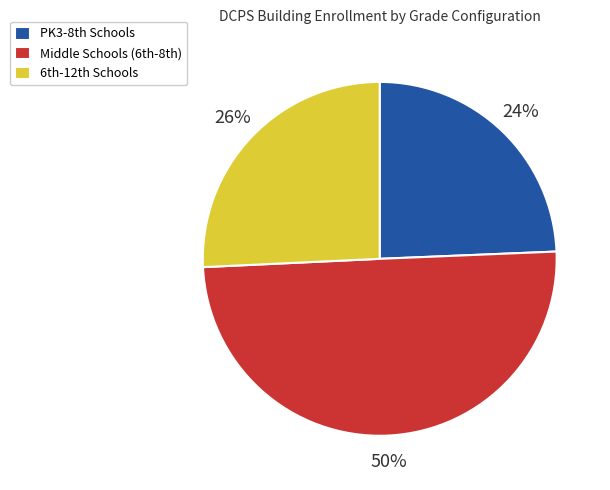

Rank the categories by value from highest to lowest.

Middle Schools (6th-8th), 6th-12th Schools, PK3-8th Schools